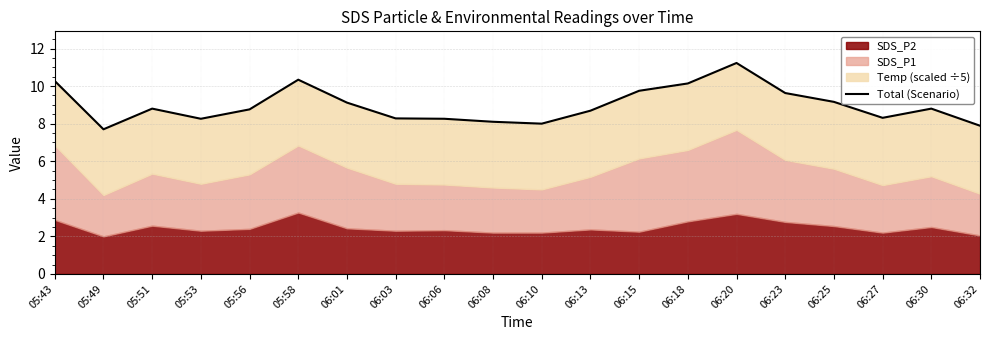

At which category does the data reach its first local valley?

05:49